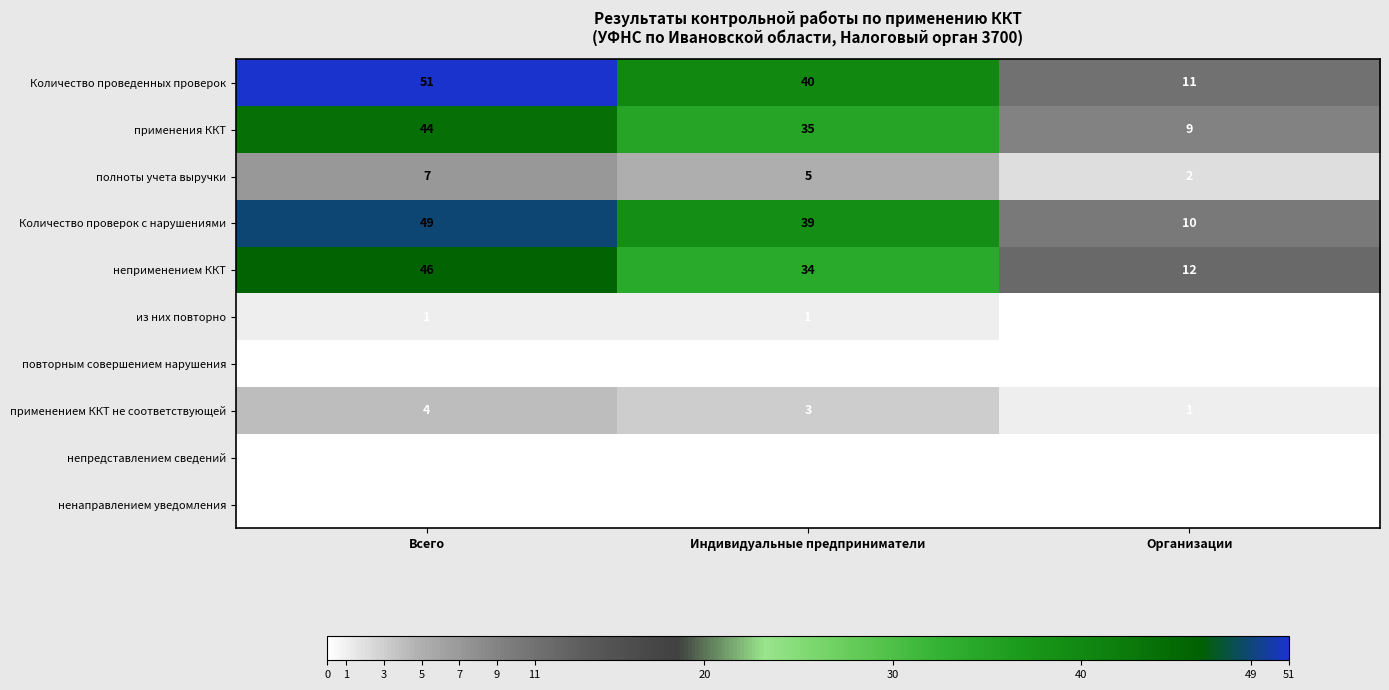

Which label corresponds to the largest value in the chart?

Всего